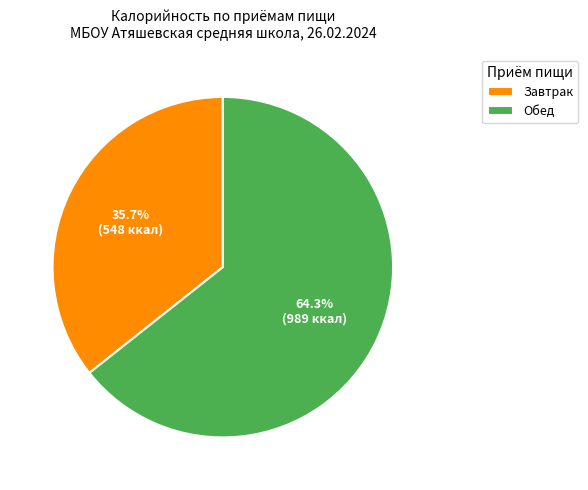

Between Завтрак and Обед, which is larger?

Обед